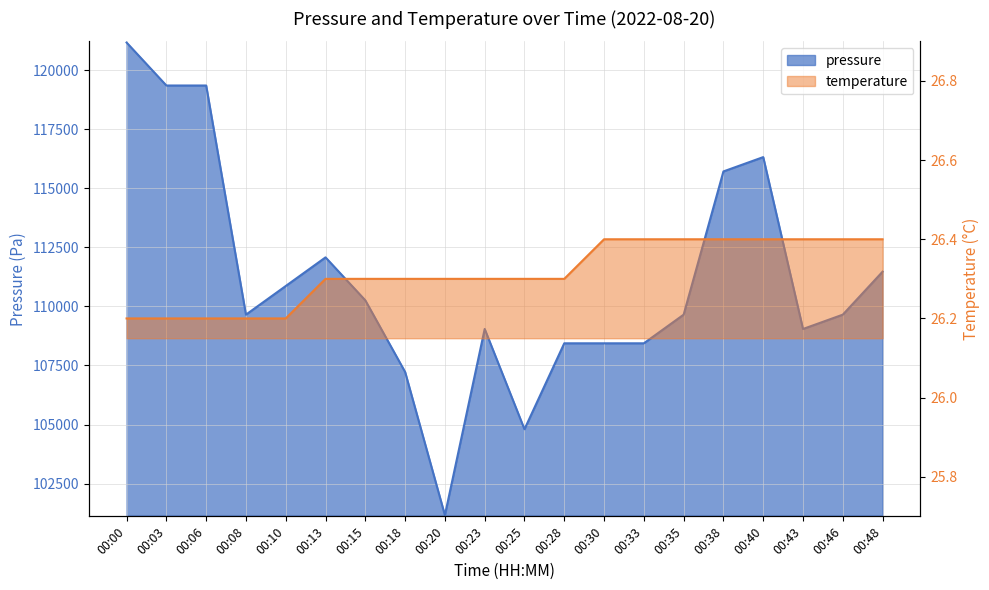

Rank the series at 00:20 from lowest to highest value.

temperature, pressure